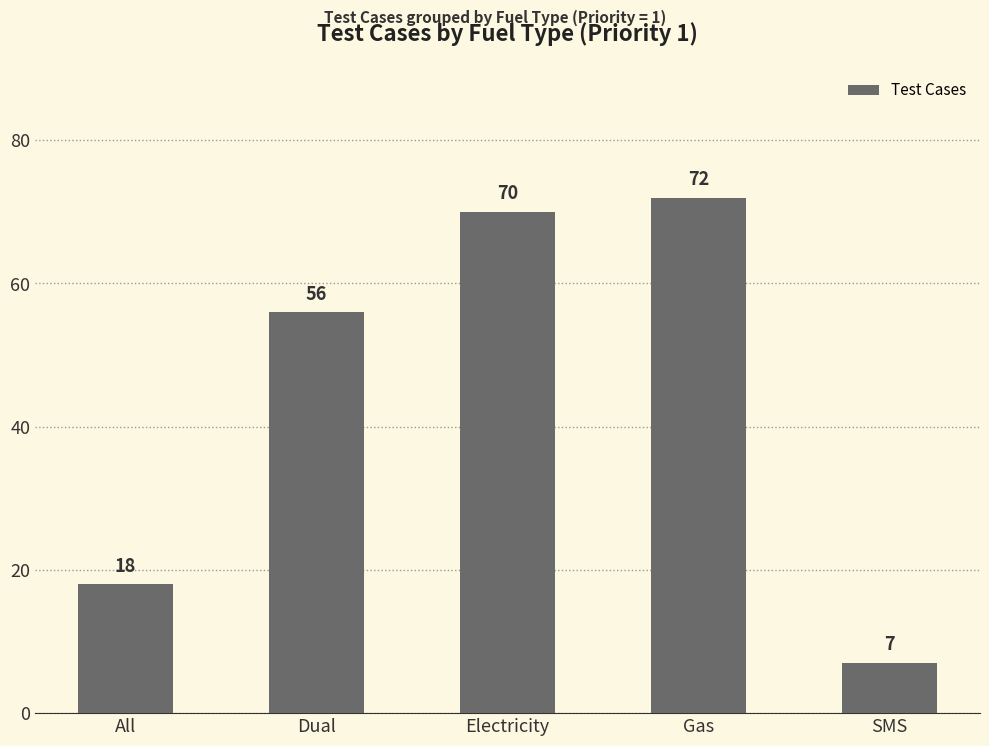

Which label corresponds to the smallest value in the chart?

SMS